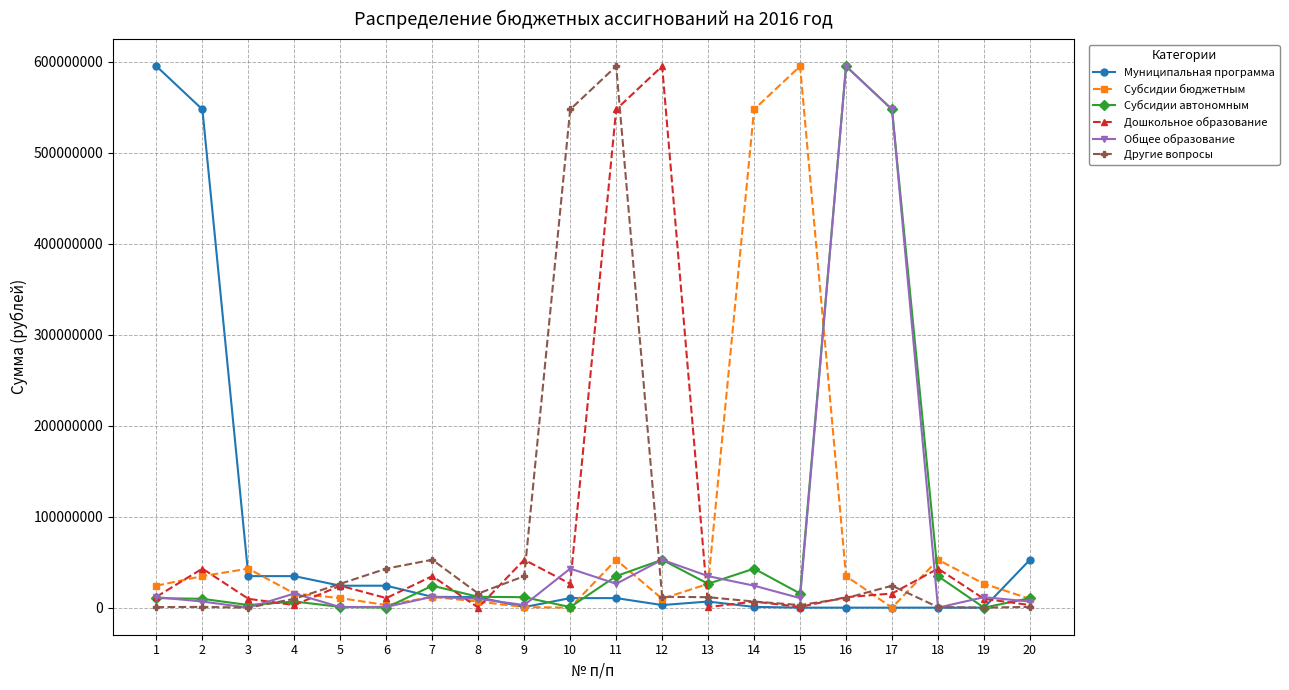

True or false: Другие вопросы has more than 0 points higher than both neighbors.

True